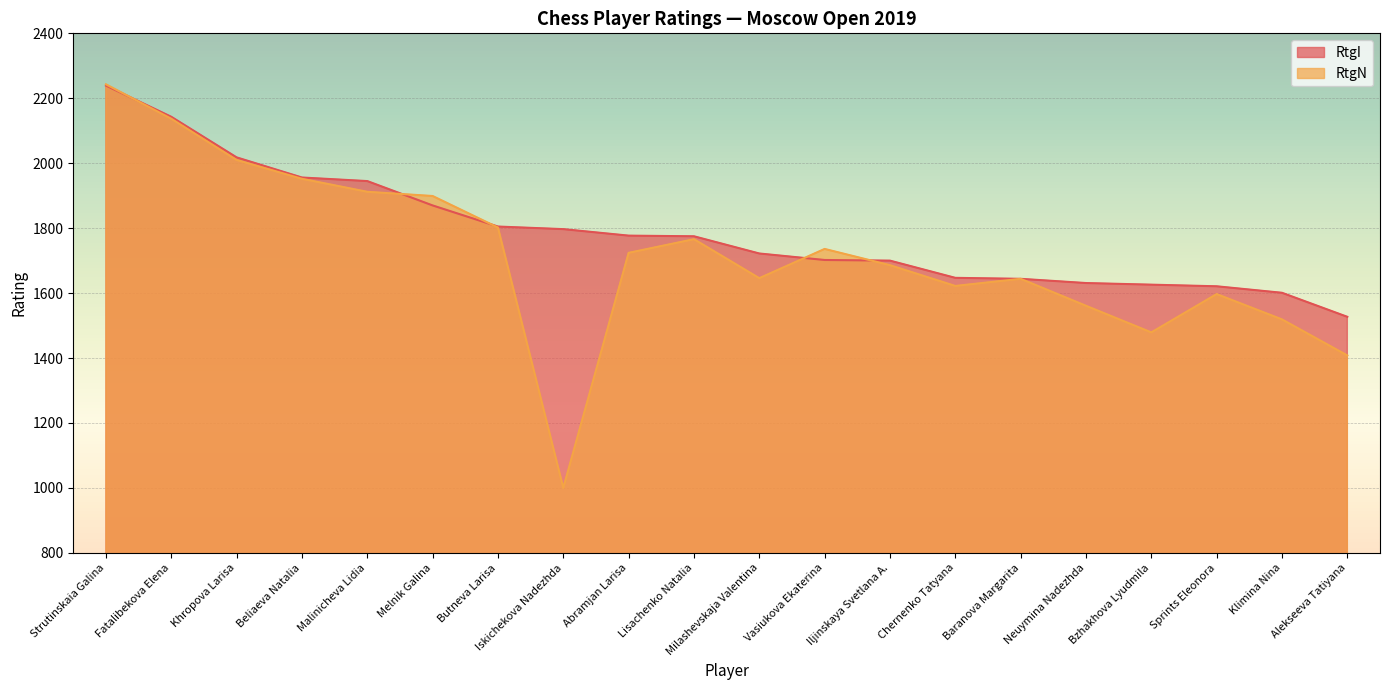

The value of RtgN at Iskichekova Nadezhda is 1000. True or false?

True